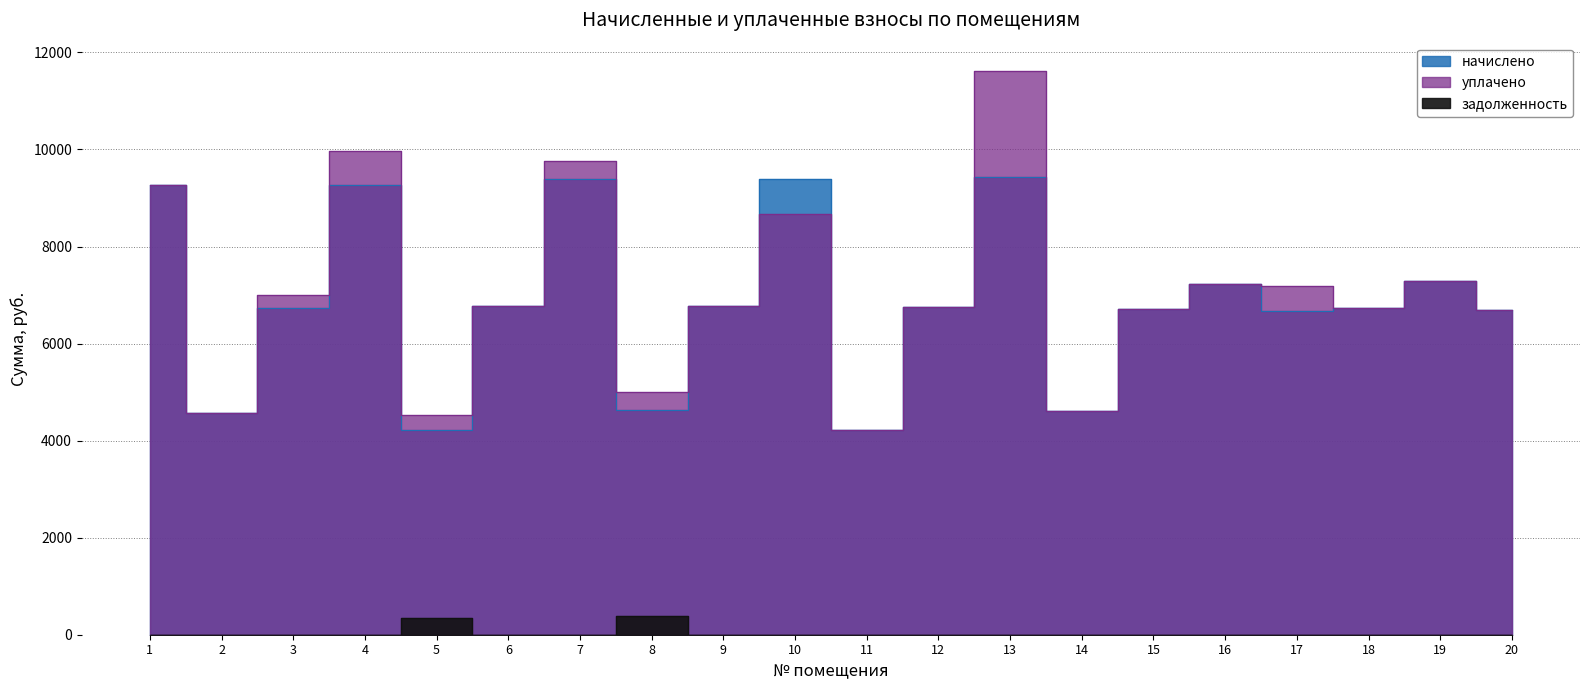

What is the average value of the начислено series?

6869.0